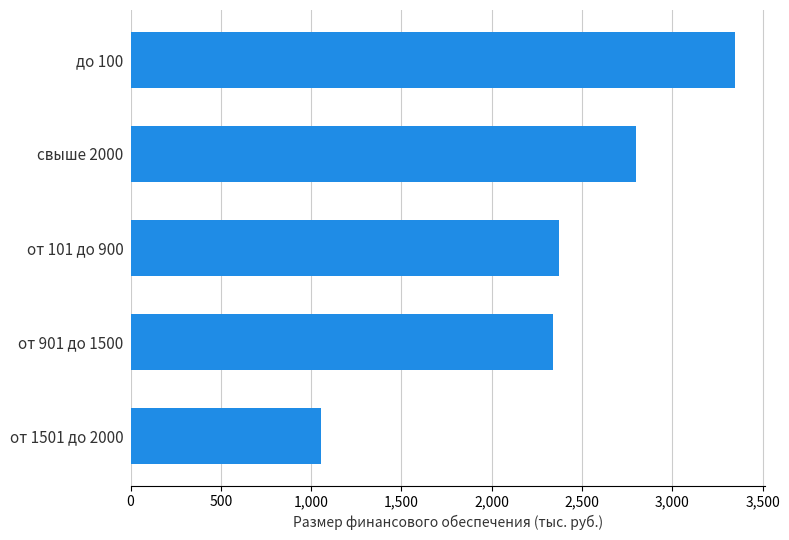

How many bars are there in total?

5